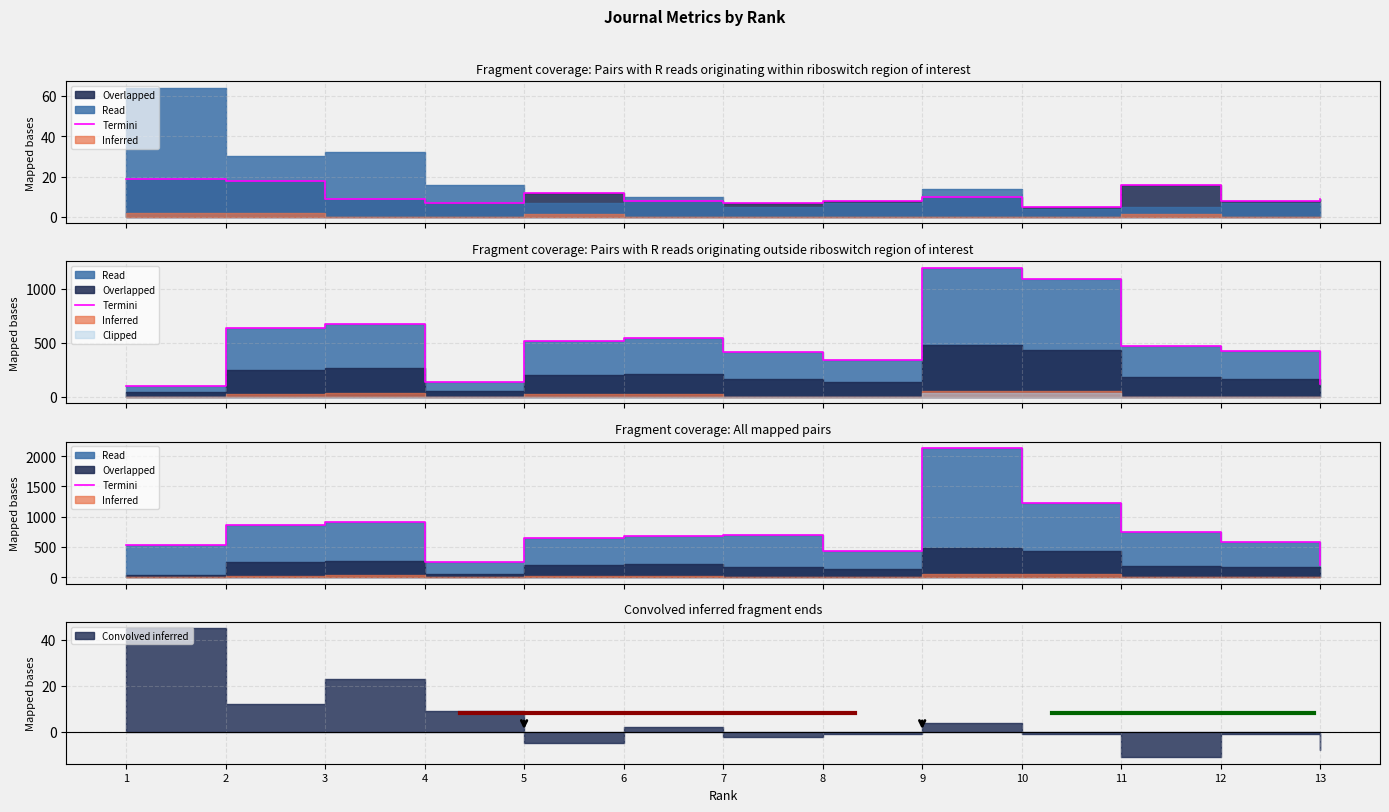

Reading left to right, extract all data points from this chart.

534	854	906	253	649	683	704	436	2134	1228	748	583	203